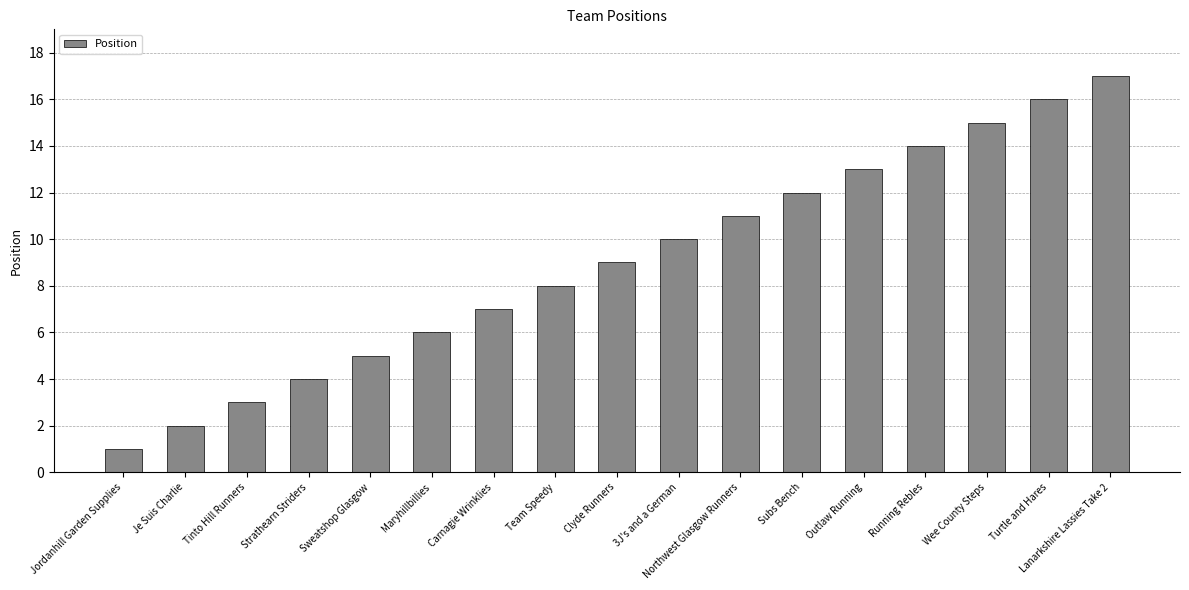

What is the maximum value shown in the chart?

17